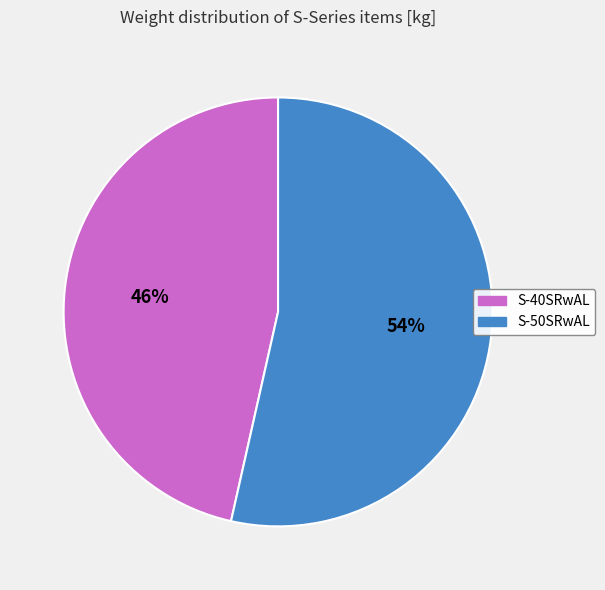

How many slices are in this pie chart?

2